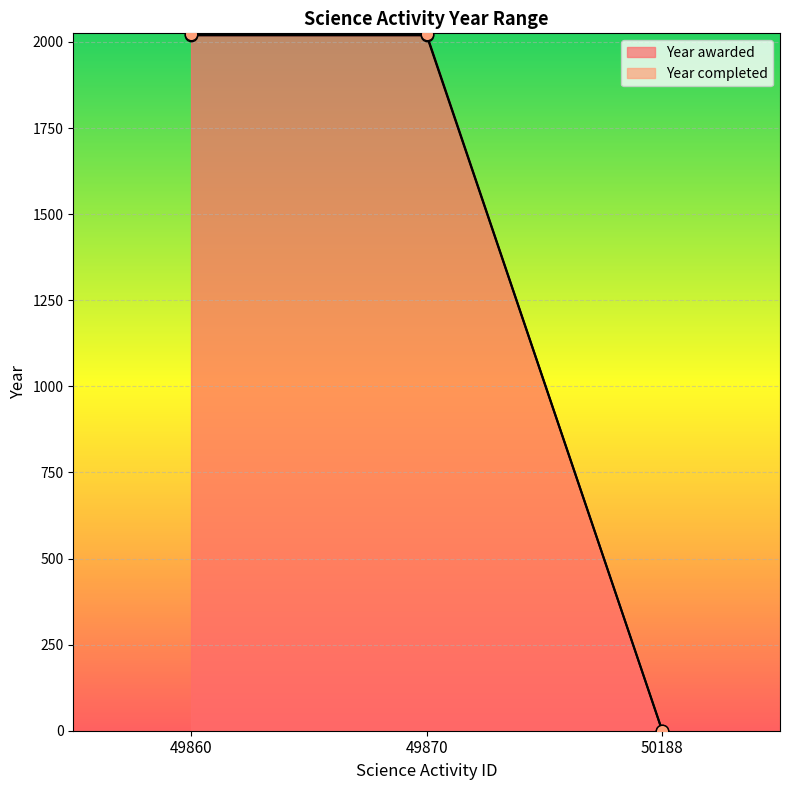

At which category is the sum across all series the highest?

49860